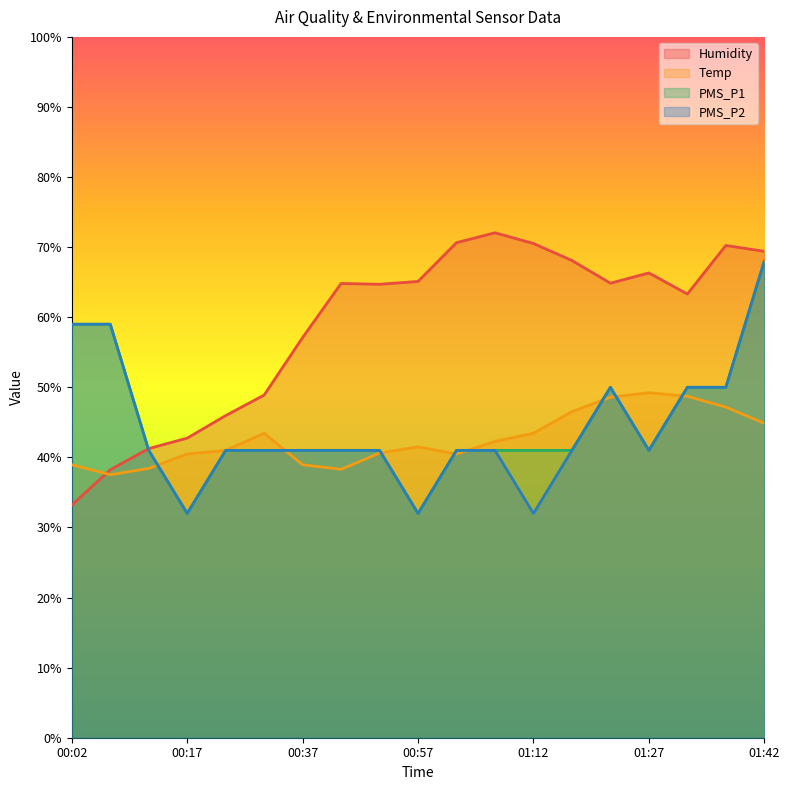

What is the difference between the Temp values at 01:12 and 01:22?

5.1